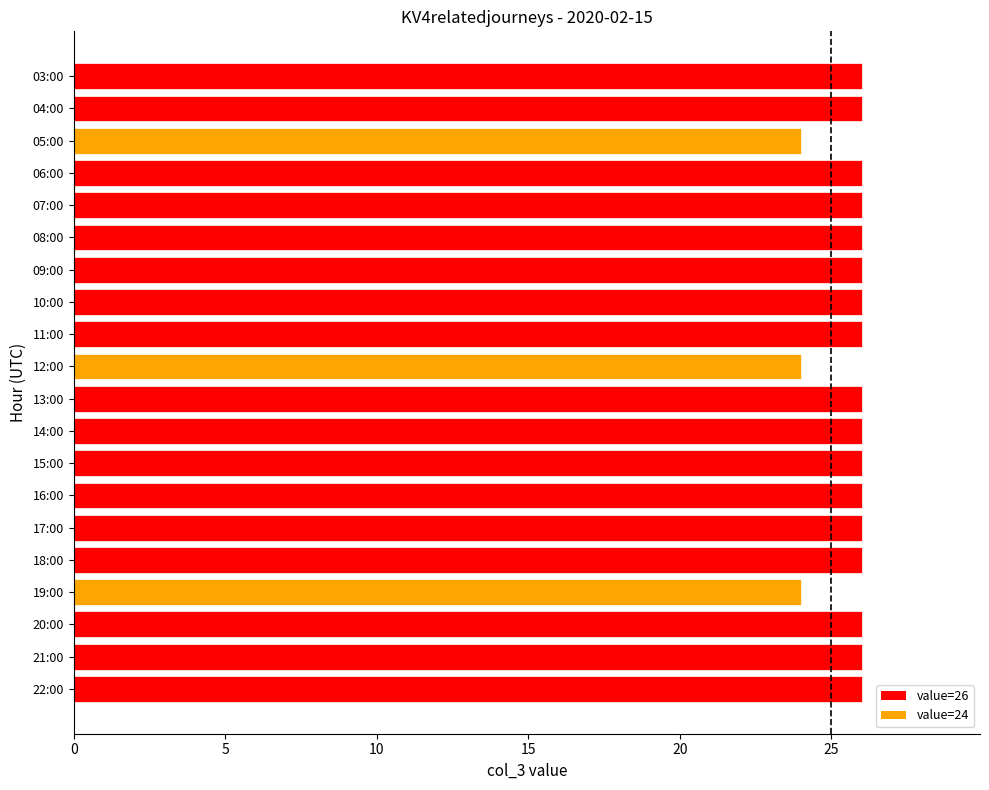

What is the sum of the values at 18:00 and 16:00?

52